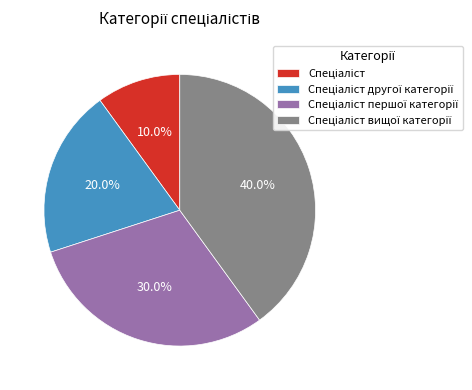

Is there any slice that represents more than half of the pie?

No